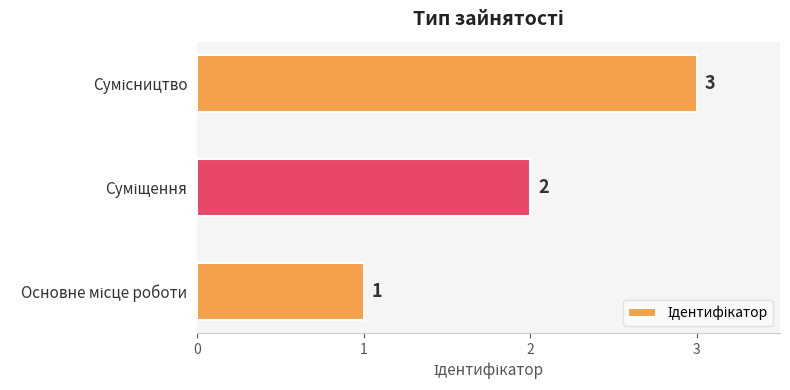

What is the greatest value displayed?

3